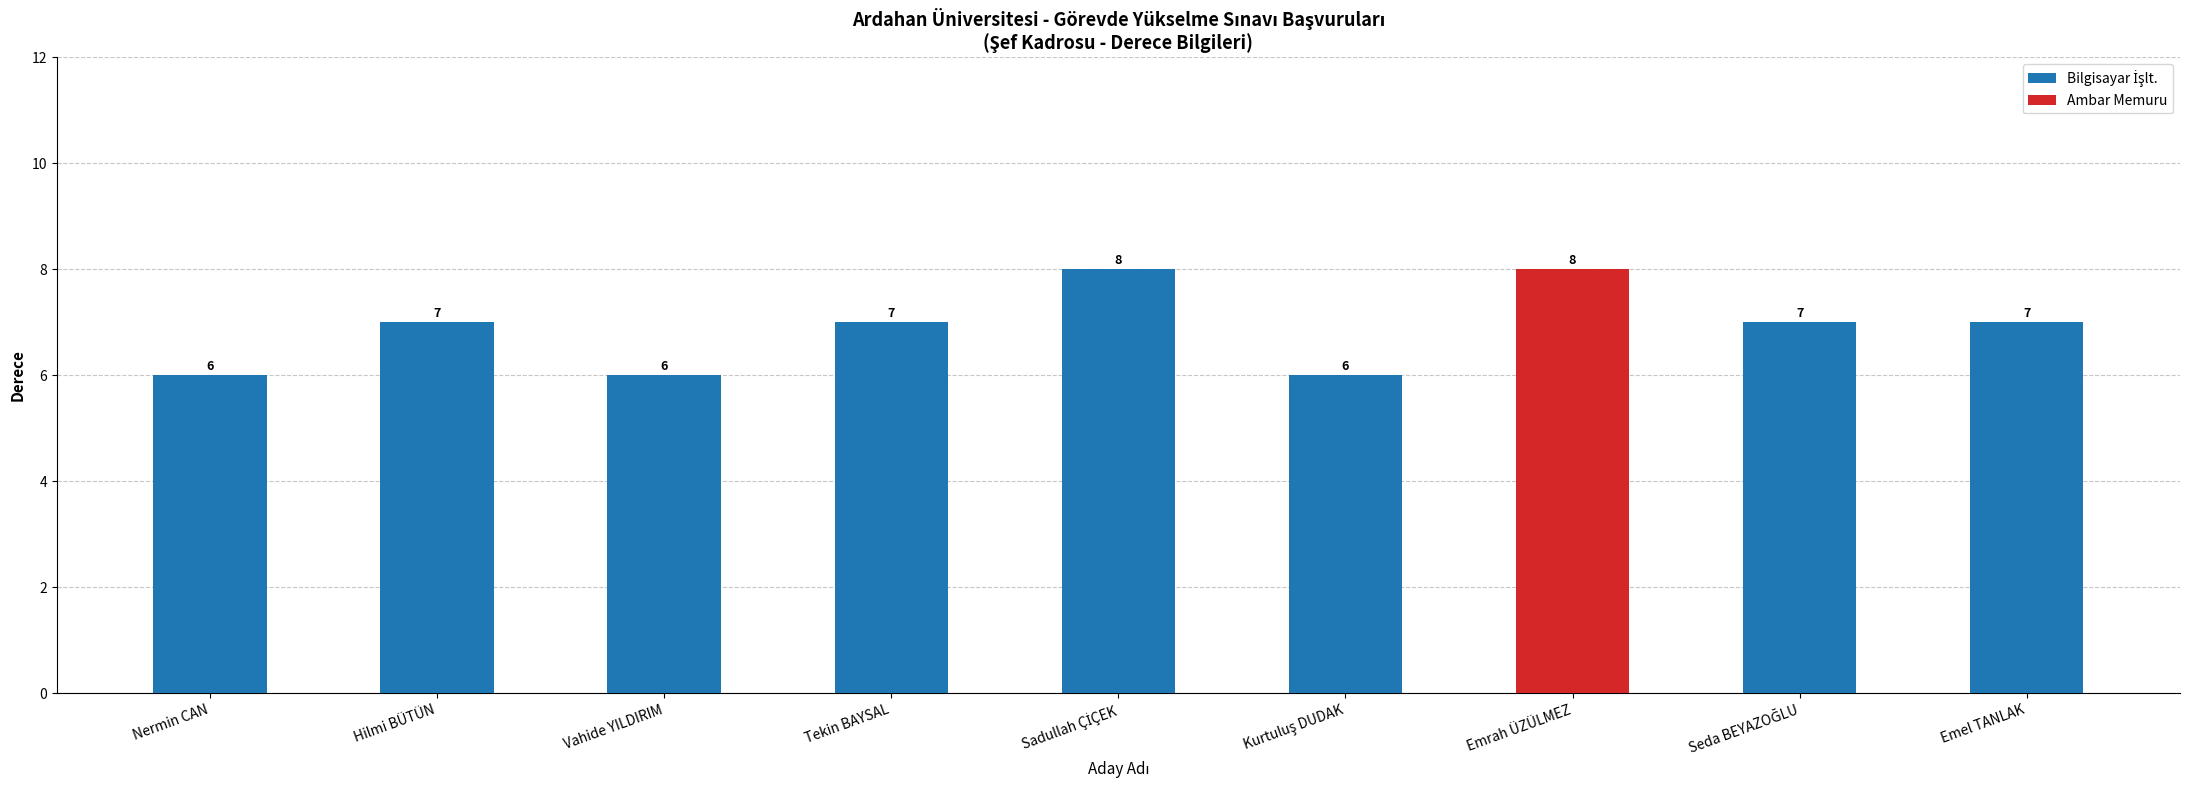

What is the change in value from Nermin CAN to Hilmi BÜTÜN?

+1